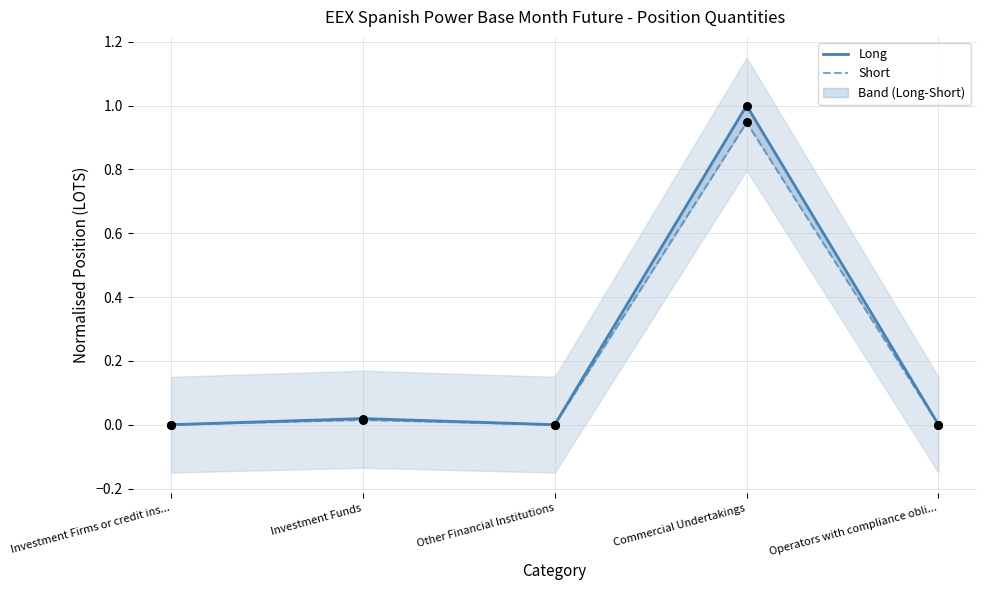

Which series contains the highest Y value?

Long